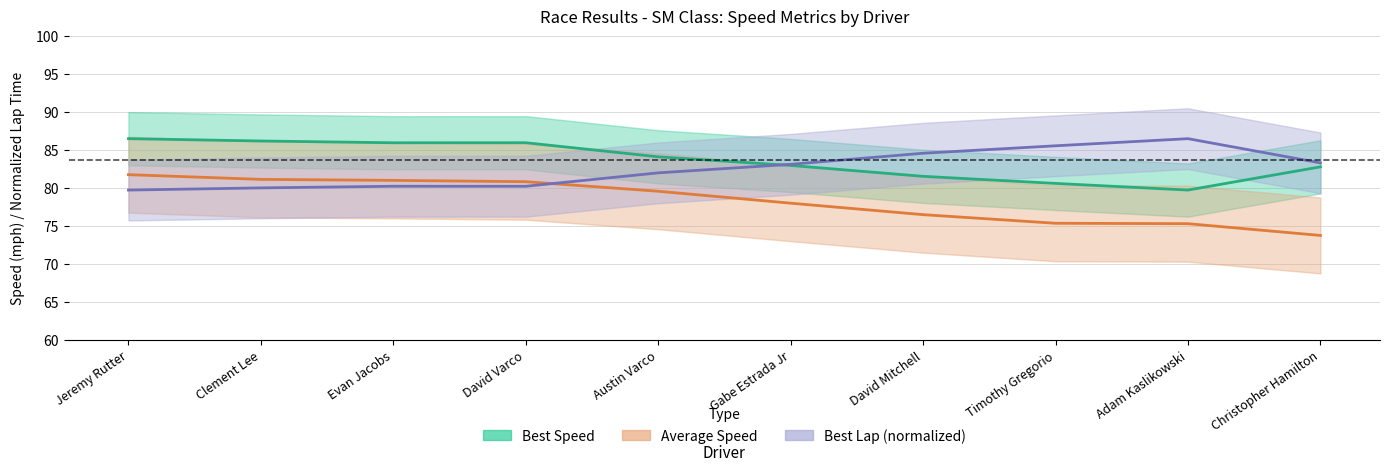

Reading left to right, what are all the values shown in this chart?

Best Speed: 86.5	86.2	86.0	86.0	84.1	83.0	81.6	80.6	79.8	82.8
Average Speed: 81.8	81.2	81.0	80.9	79.6	78.0	76.5	75.4	75.3	73.8
Best Lap (normalized): 79.8	80.0	80.3	80.3	82.0	83.1	84.6	85.6	86.5	83.3